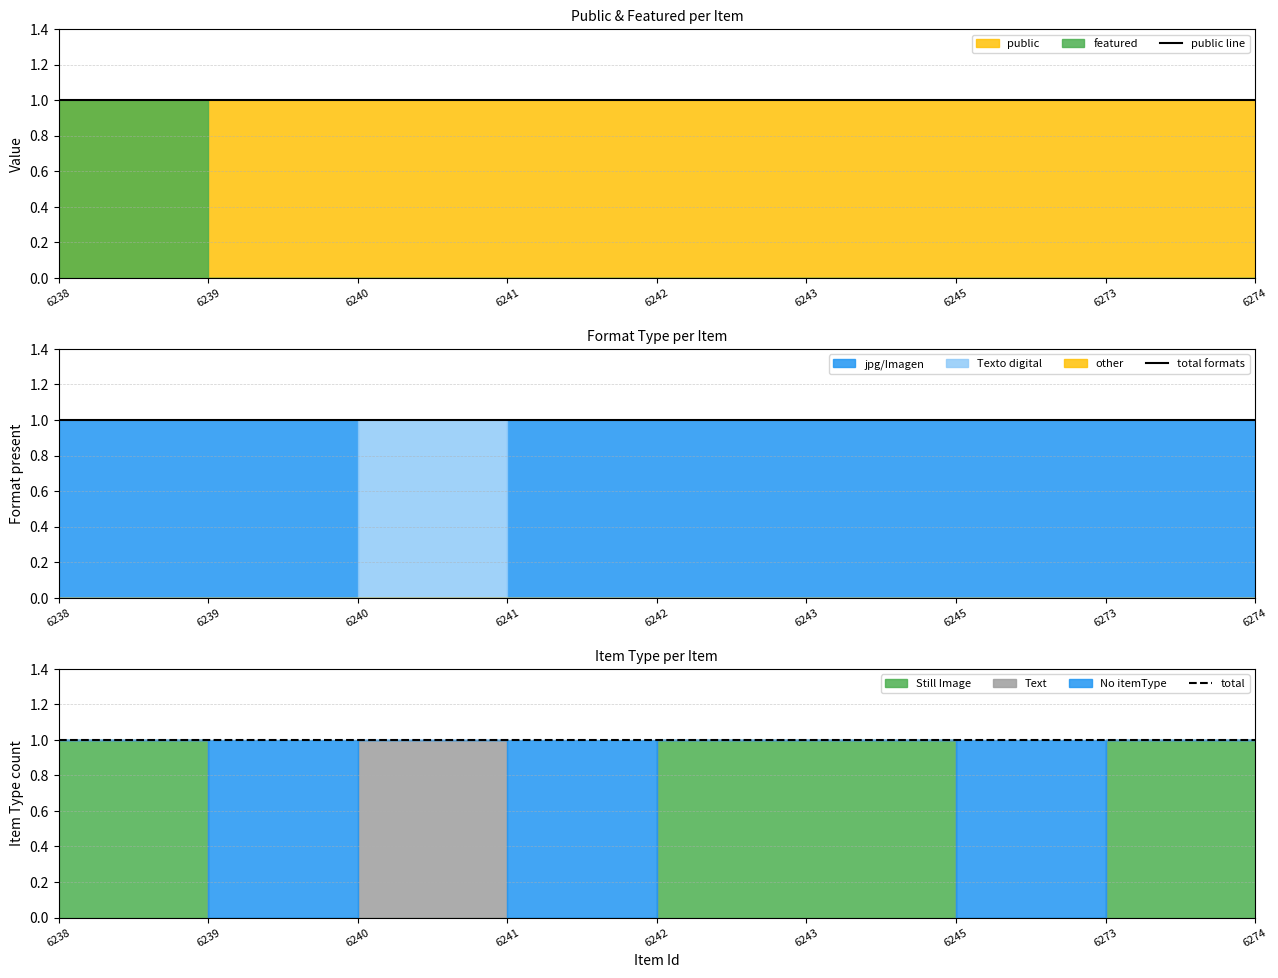

Which label corresponds to the largest value in the chart?

6238